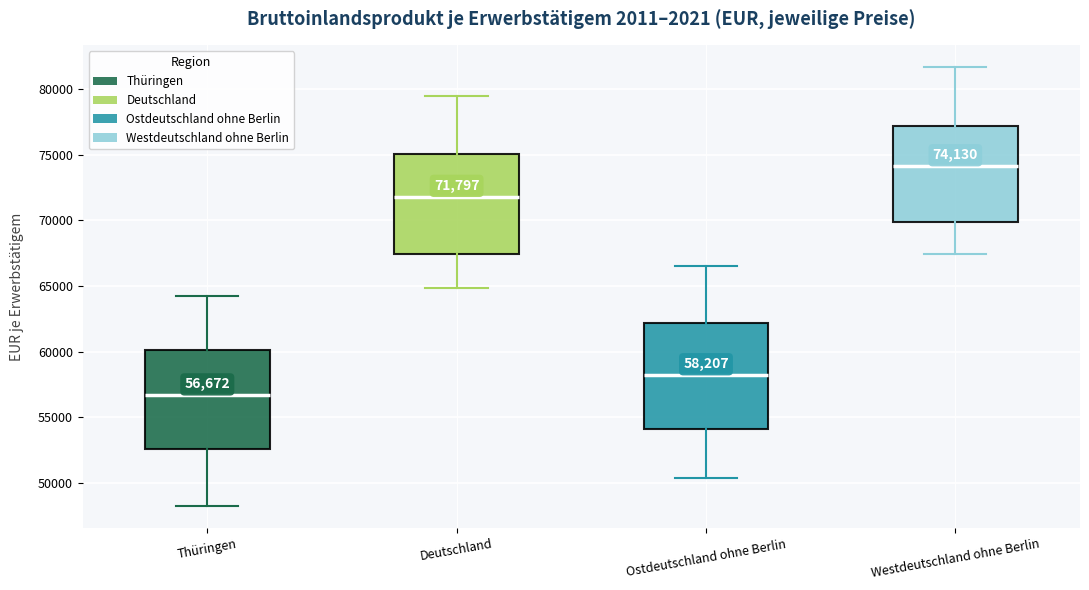

Which box's median line is the highest?

Westdeutschland ohne Berlin